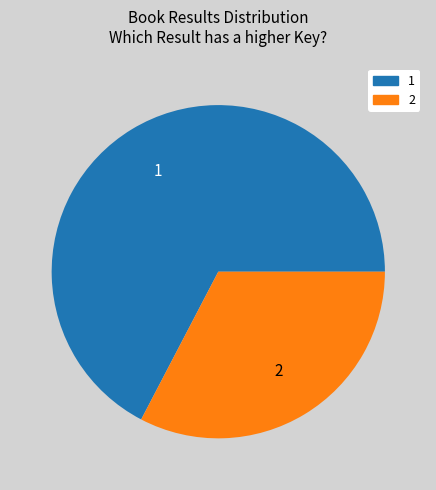

Which category has the biggest portion of the pie?

1